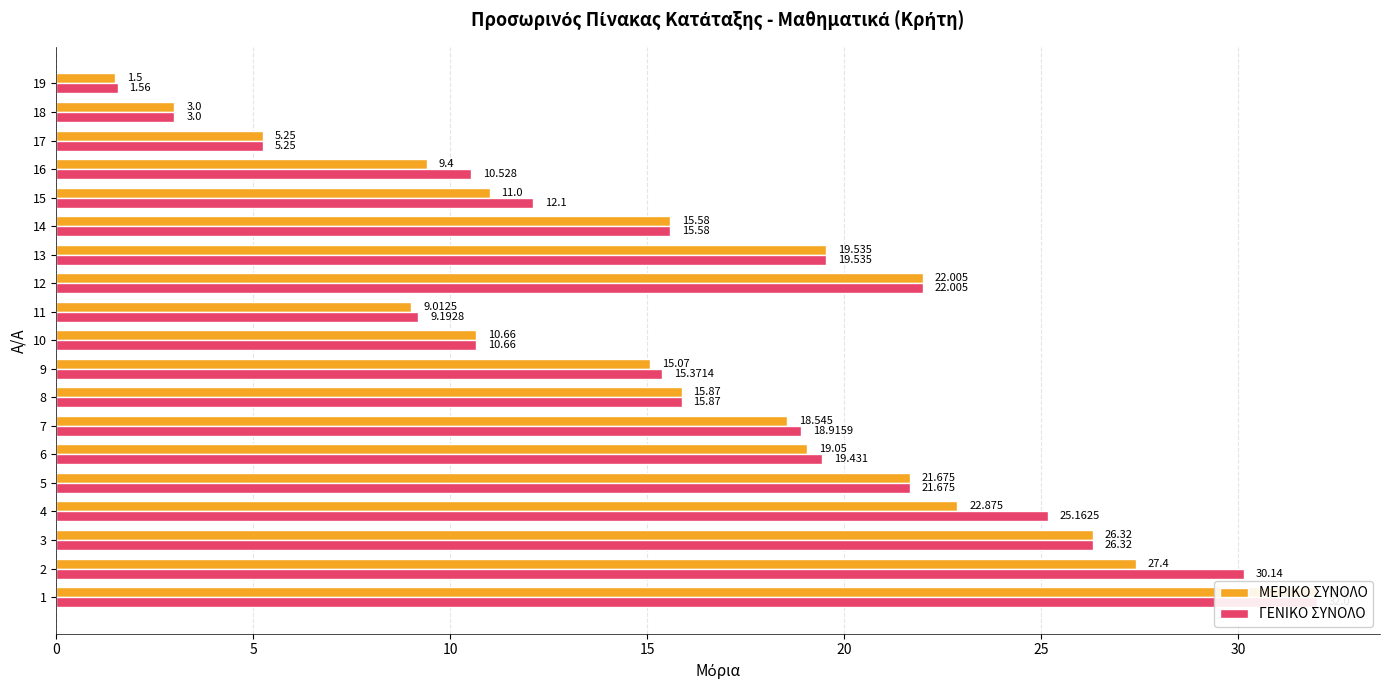

How many bars are there in total?

38